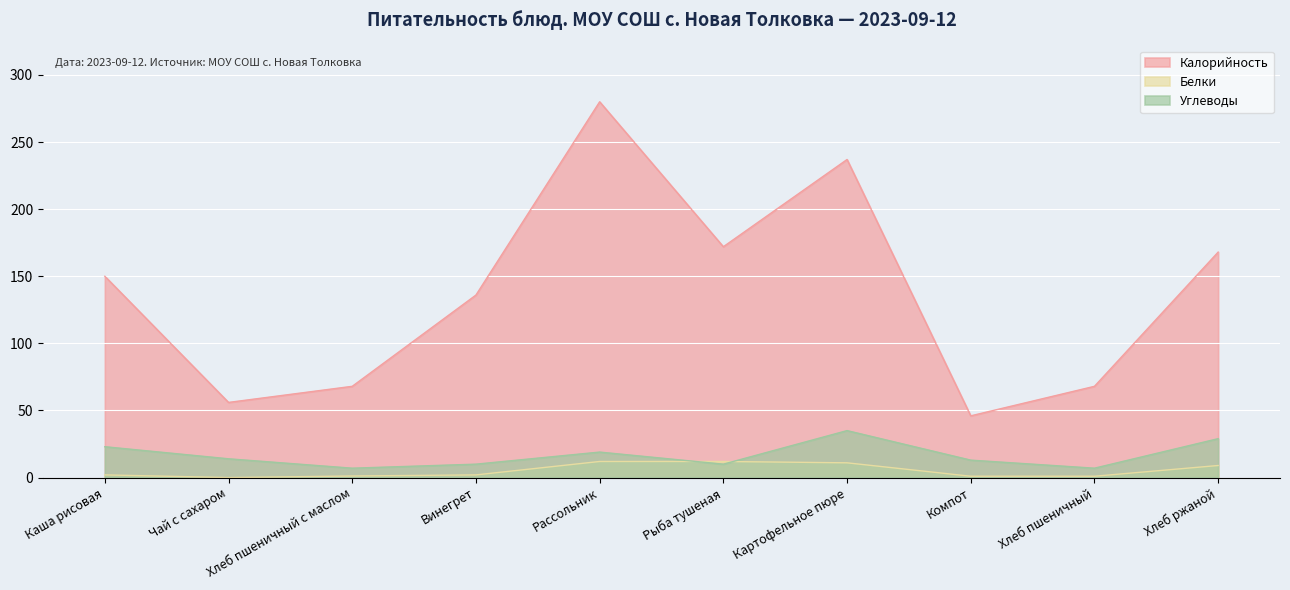

Rank the series at Рассольник from lowest to highest value.

Белки, Углеводы, Калорийность